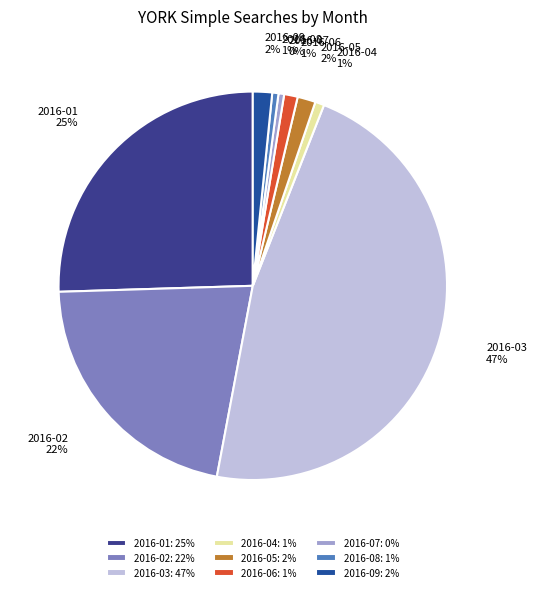

Which has a higher value, 2016-01 or 2016-09?

2016-01